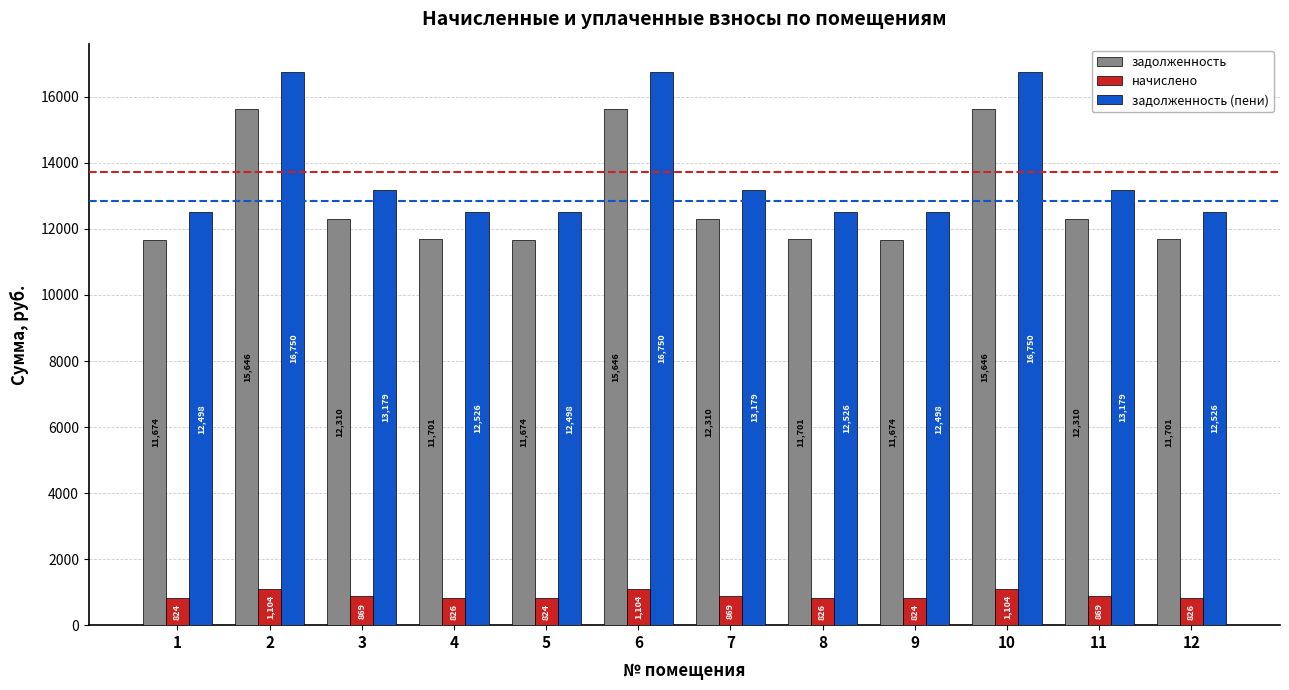

Is the value of задолженность at 12 greater than the value of начислено at 6?

Yes